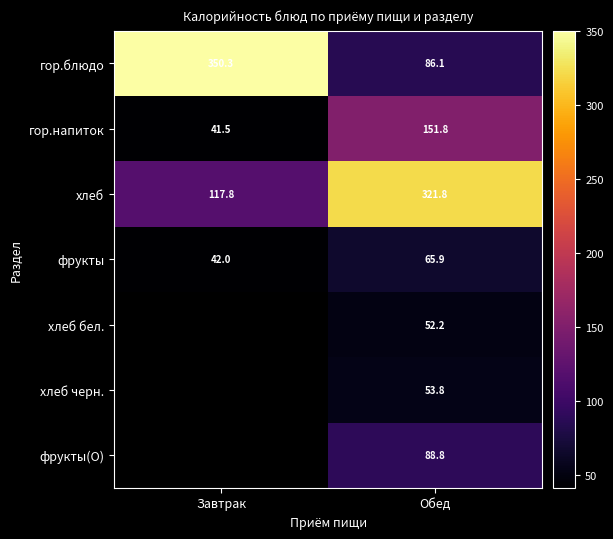

Is the value of хлеб at Завтрак greater than the value of гор.напиток at Обед?

No